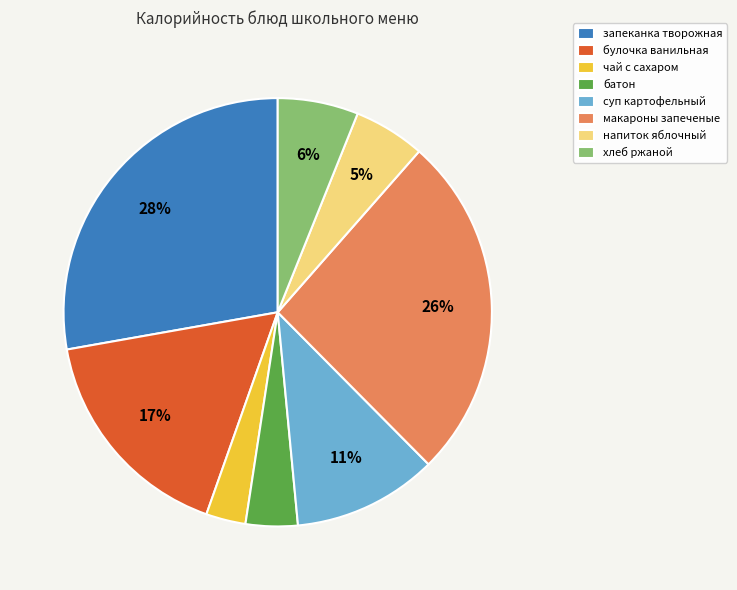

Count the number of slices in the pie.

8